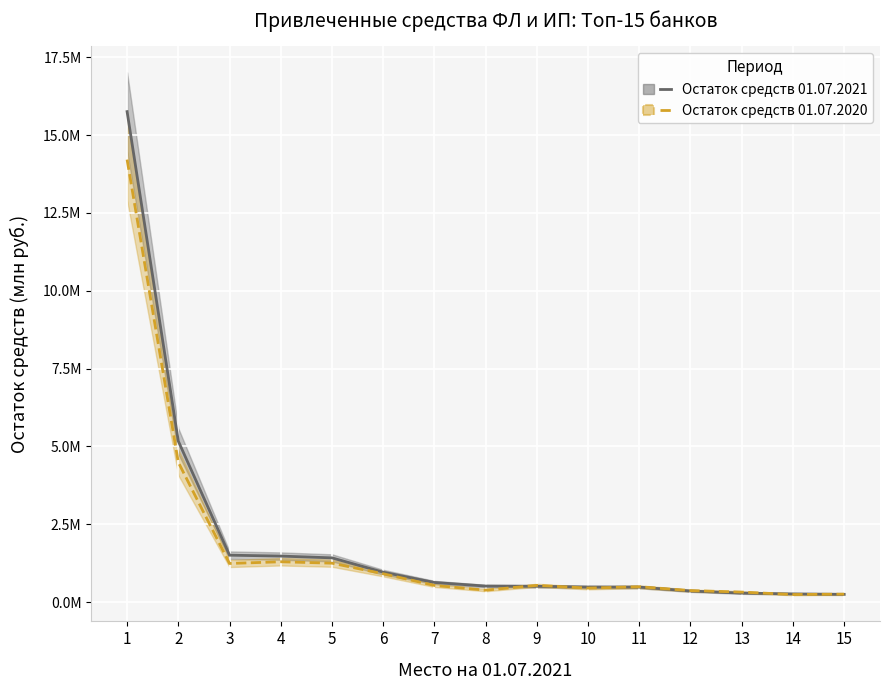

Does the chart display data point markers on the line(s)?

No